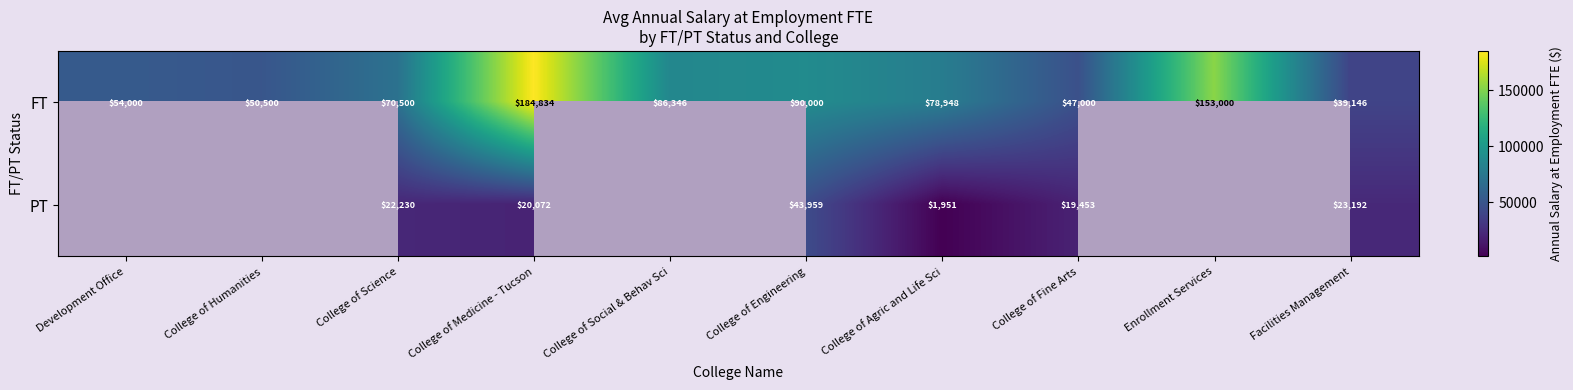

At how many categories does at least one series exceed 39419?

9